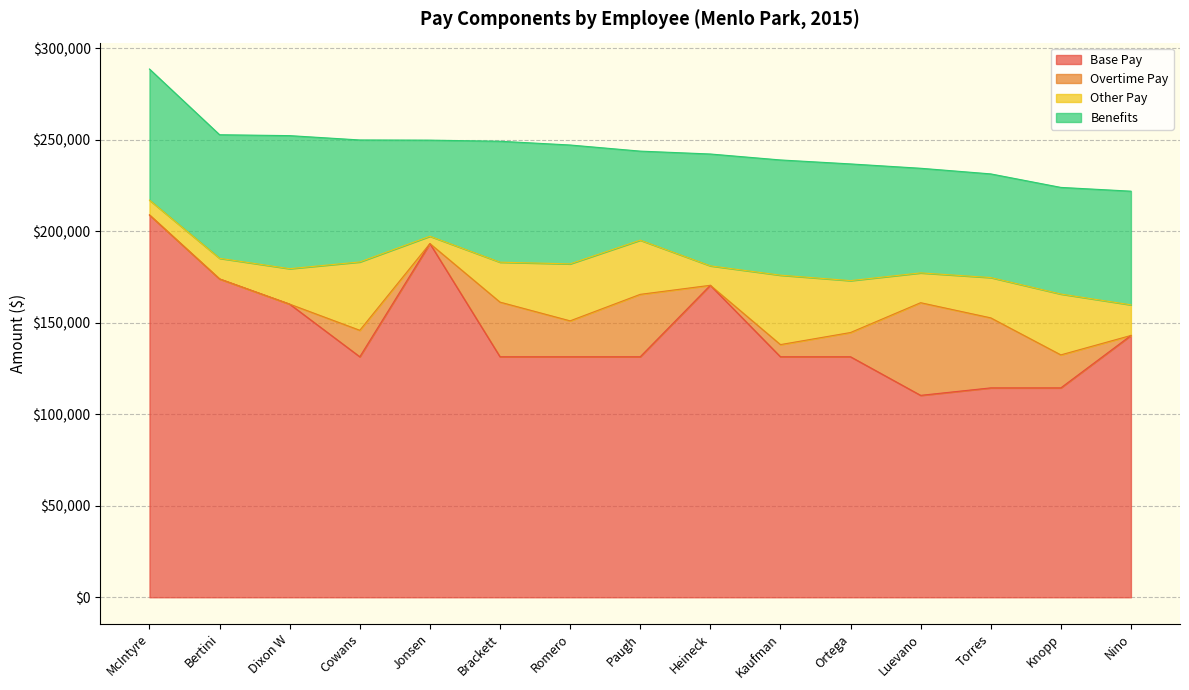

At how many categories does at least one series exceed 140420?

6